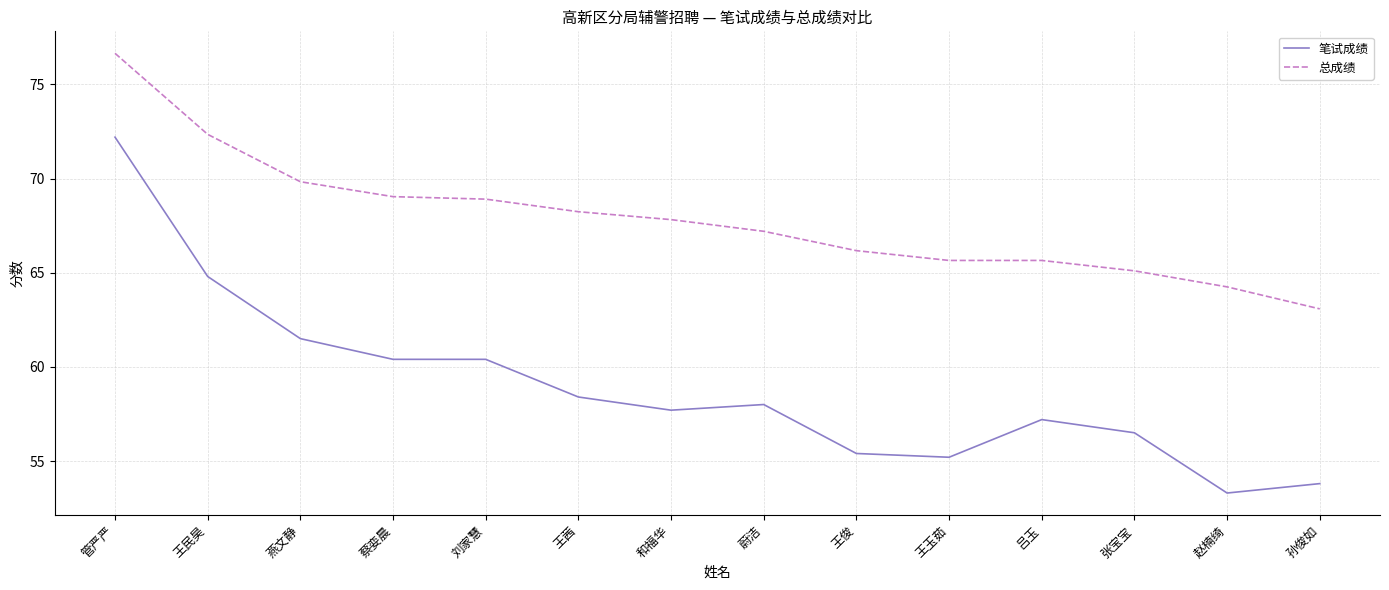

Which category has the highest value in the 笔试成绩 series?

管严严